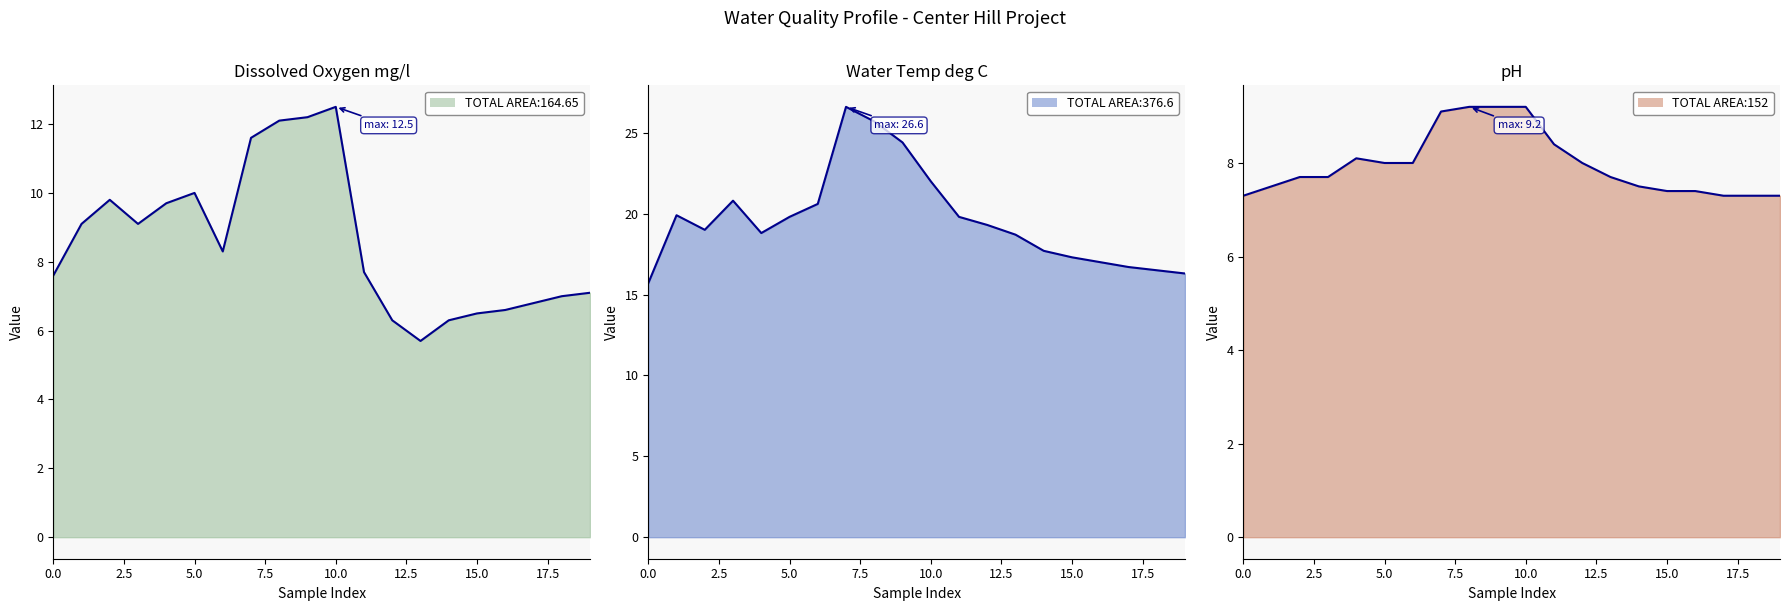

Which series has the widest spread of values?

Water Temp deg C line